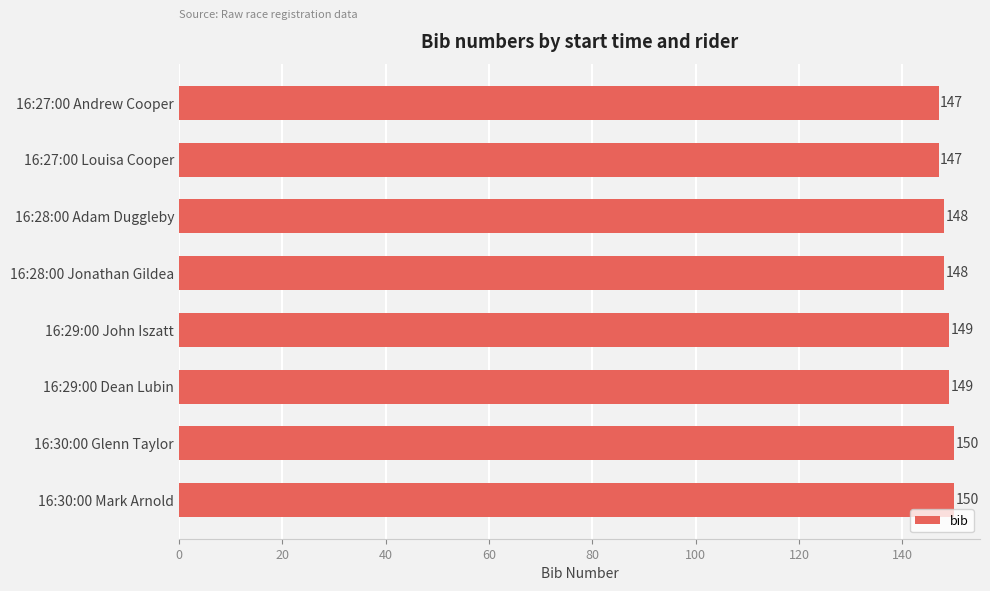

True or false: the data shows 61 at 16:27:00 Andrew Cooper.

False